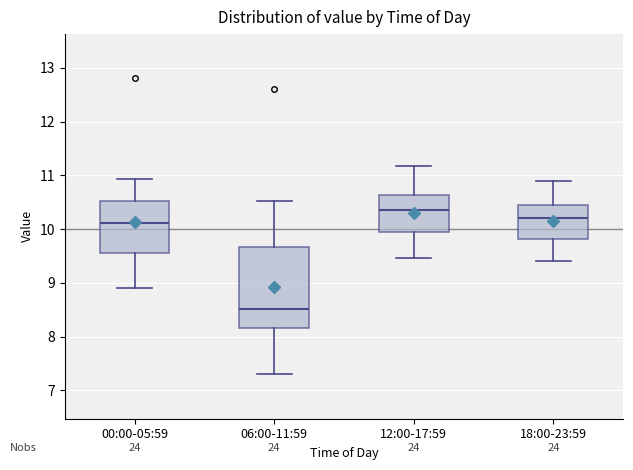

Which box's median line is the highest?

12:00-17:59